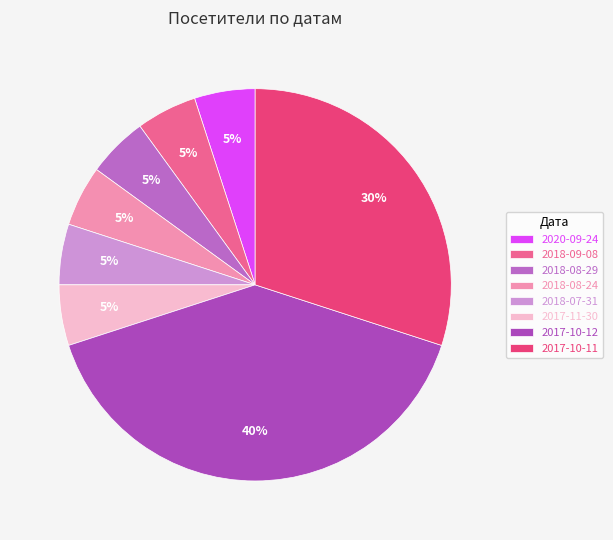

What percentage is NOT represented by 2018-08-29?

95.0%